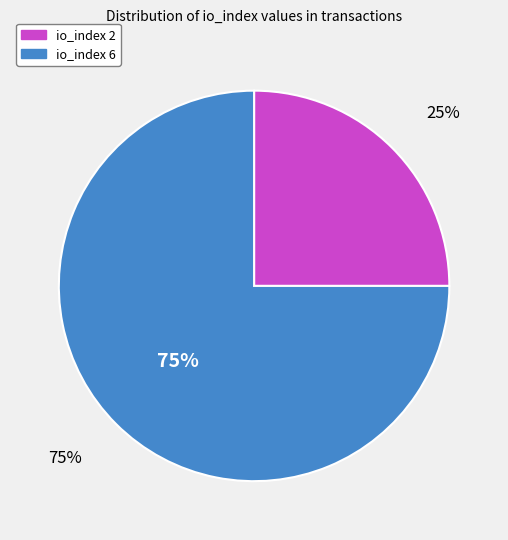

To the nearest percent, what is the difference between the largest and smallest slice percentages?

50%